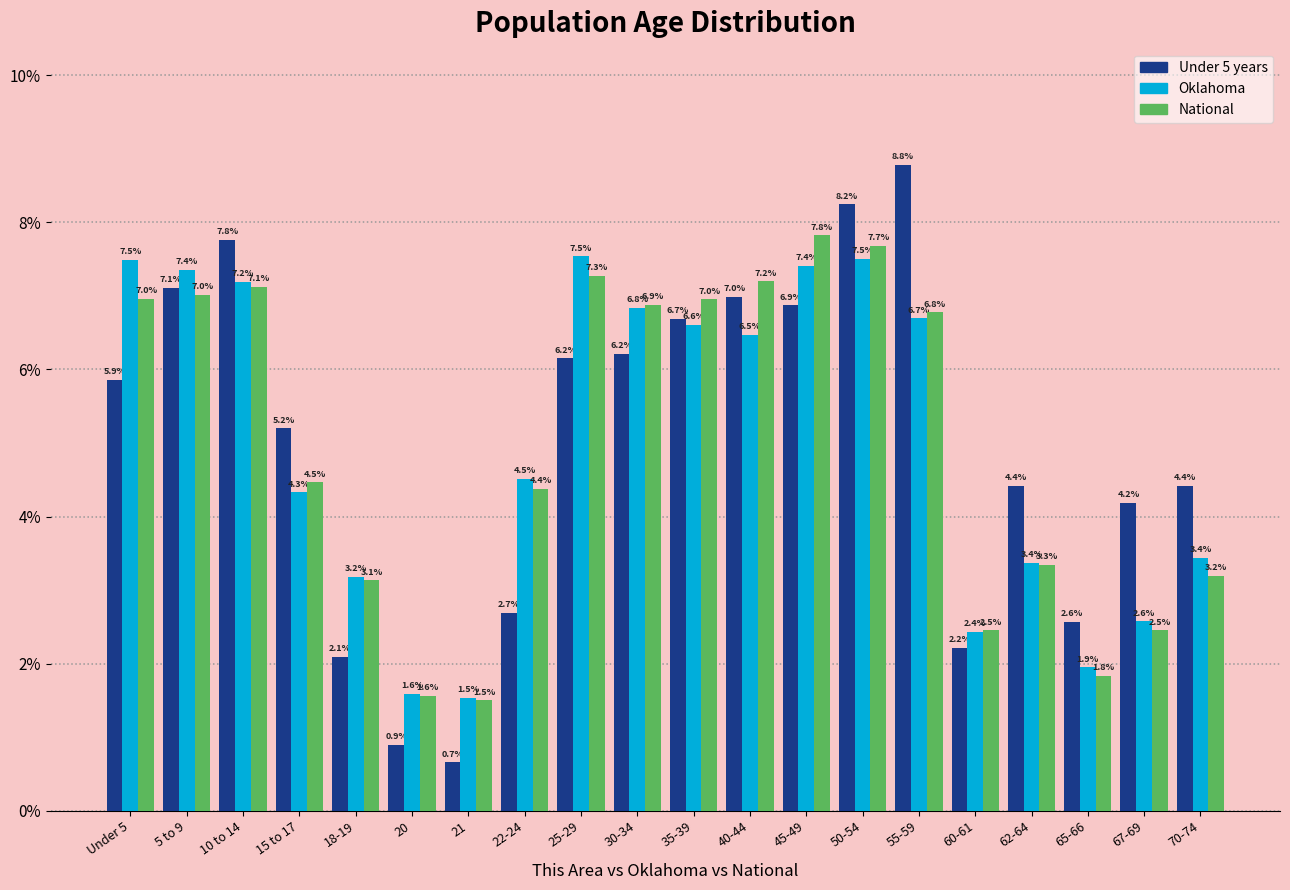

Reading left to right, transcribe all the data shown in this chart.

Under 5 years: Under 5=5.9	5 to 9=7.1	10 to 14=7.8	15 to 17=5.2	18-19=2.1	20=0.9	21=0.7	22-24=2.7	25-29=6.2	30-34=6.2	35-39=6.7	40-44=7.0	45-49=6.9	50-54=8.2	55-59=8.8	60-61=2.2	62-64=4.4	65-66=2.6	67-69=4.2	70-74=4.4
Oklahoma: Under 5=7.5	5 to 9=7.4	10 to 14=7.2	15 to 17=4.3	18-19=3.2	20=1.6	21=1.5	22-24=4.5	25-29=7.5	30-34=6.8	35-39=6.6	40-44=6.5	45-49=7.4	50-54=7.5	55-59=6.7	60-61=2.4	62-64=3.4	65-66=1.9	67-69=2.6	70-74=3.4
National: Under 5=7.0	5 to 9=7.0	10 to 14=7.1	15 to 17=4.5	18-19=3.1	20=1.6	21=1.5	22-24=4.4	25-29=7.3	30-34=6.9	35-39=7.0	40-44=7.2	45-49=7.8	50-54=7.7	55-59=6.8	60-61=2.5	62-64=3.3	65-66=1.8	67-69=2.5	70-74=3.2